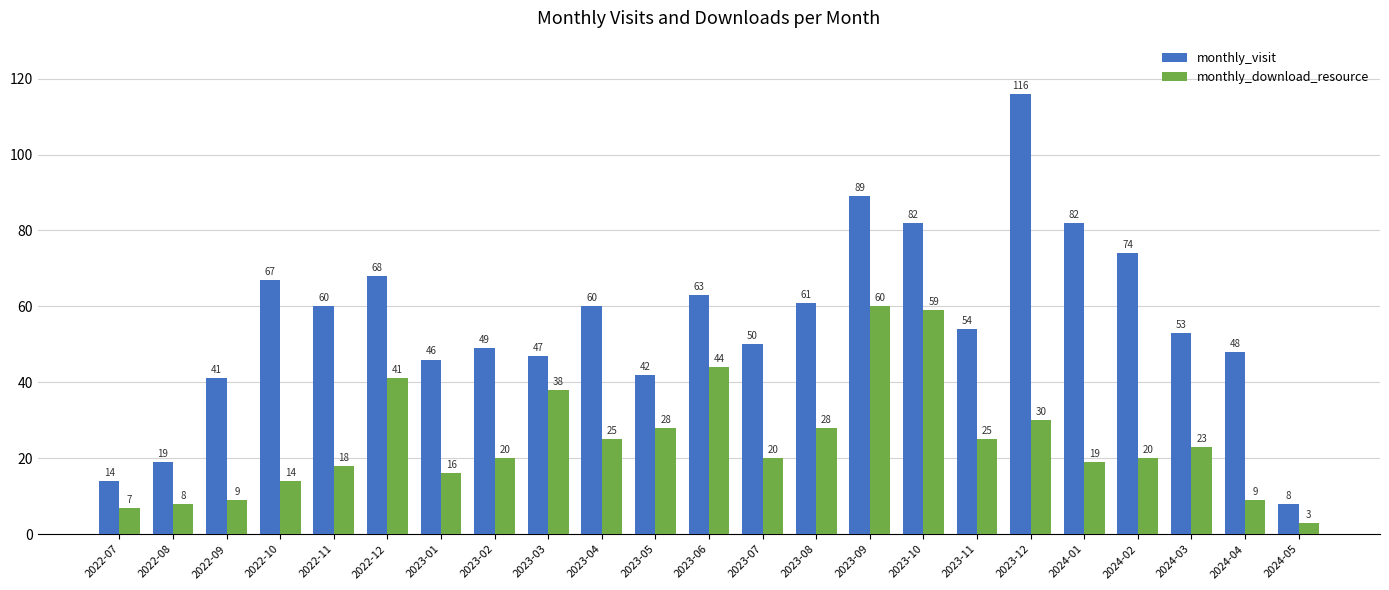

At which category does the chart reach its minimum across all series?

2024-05